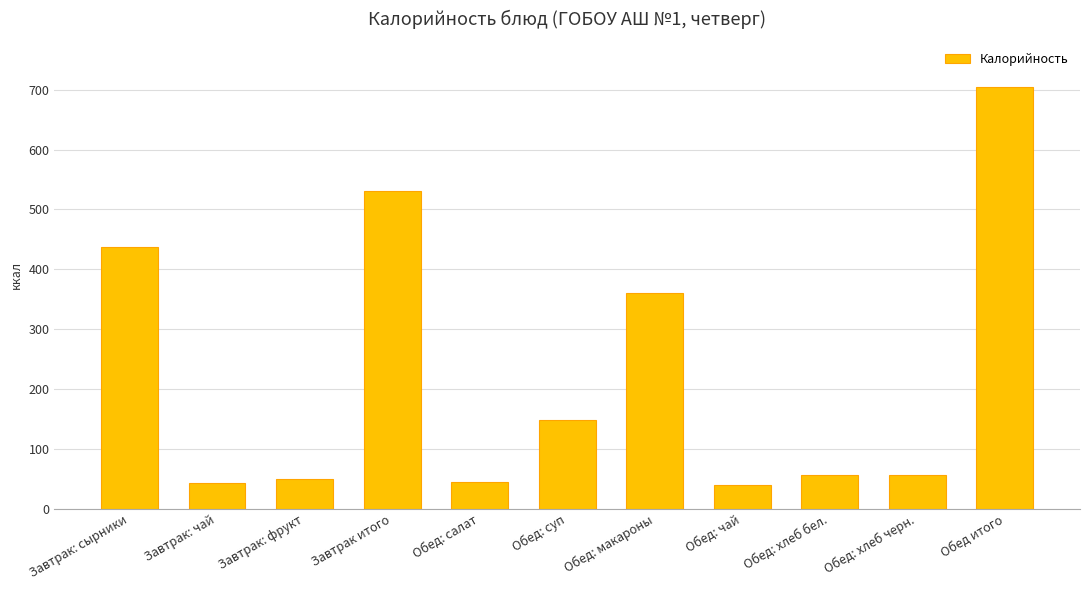

At which label is the value closest to 372?

Обед: макароны